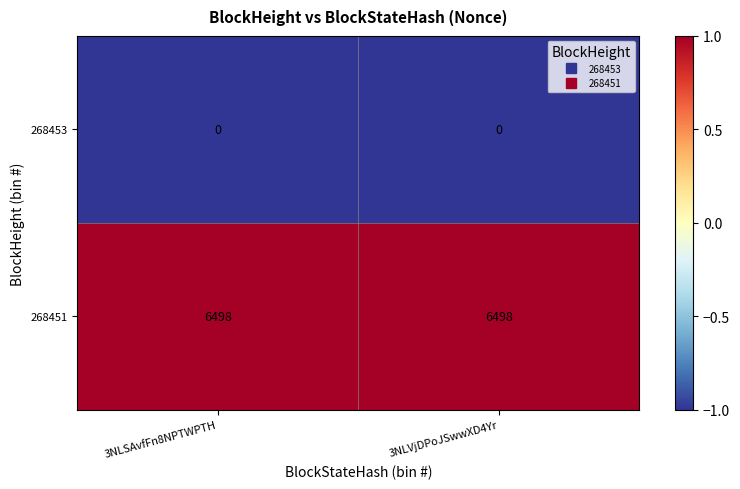

Reading right to left, what are all the values shown in this chart?

268453: 3NLVjDPoJSwwXD4Yr=0	3NLSAvfFn8NPTWPTH=0
268451: 3NLVjDPoJSwwXD4Yr=6498	3NLSAvfFn8NPTWPTH=6498